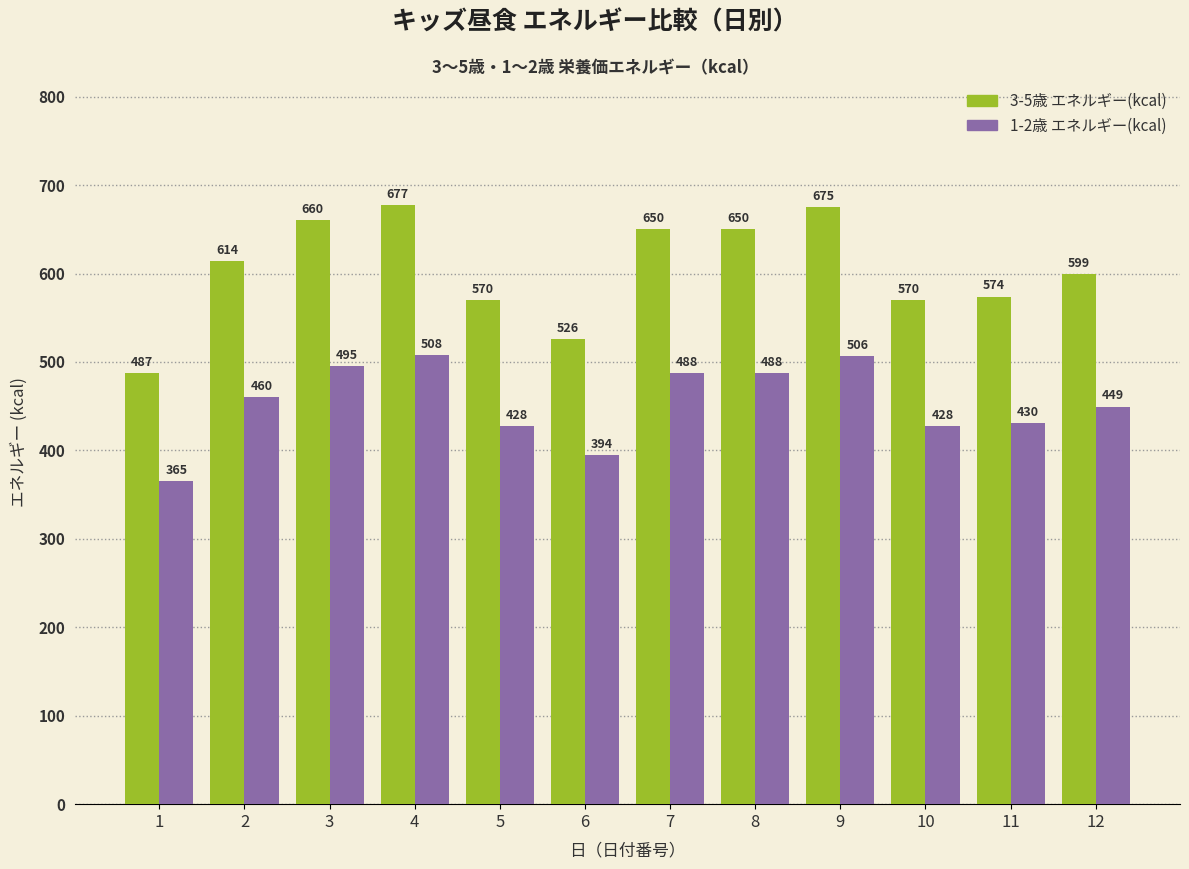

List the series in order of their overall mean, highest first.

3-5歳 エネルギー(kcal), 1-2歳 エネルギー(kcal)